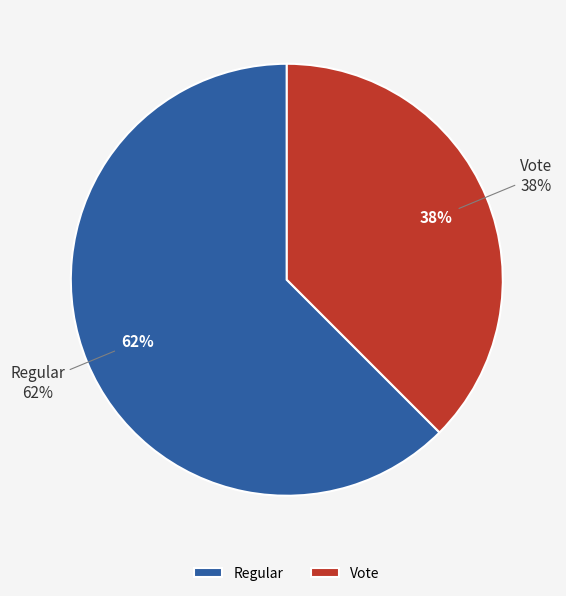

Is Regular the majority of the pie?

Yes